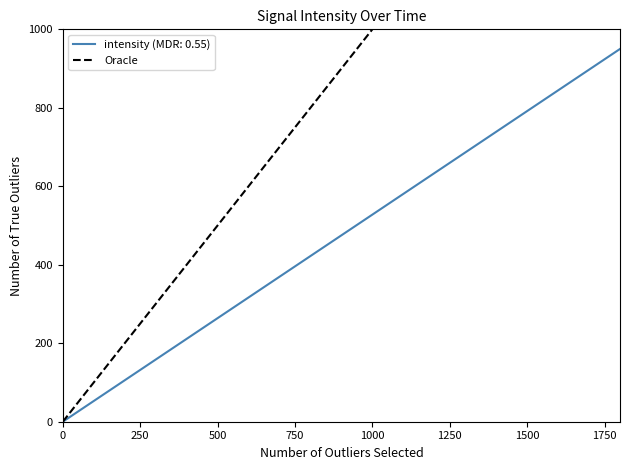

What is the highest value of the intensity (MDR: 0.55) series?

950.0